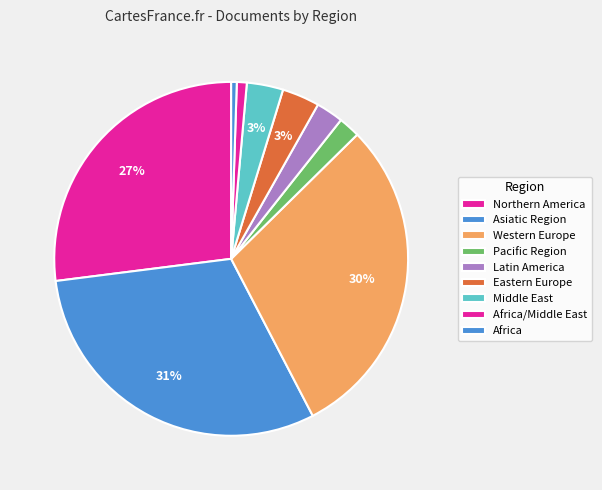

How many slices are in this pie chart?

9